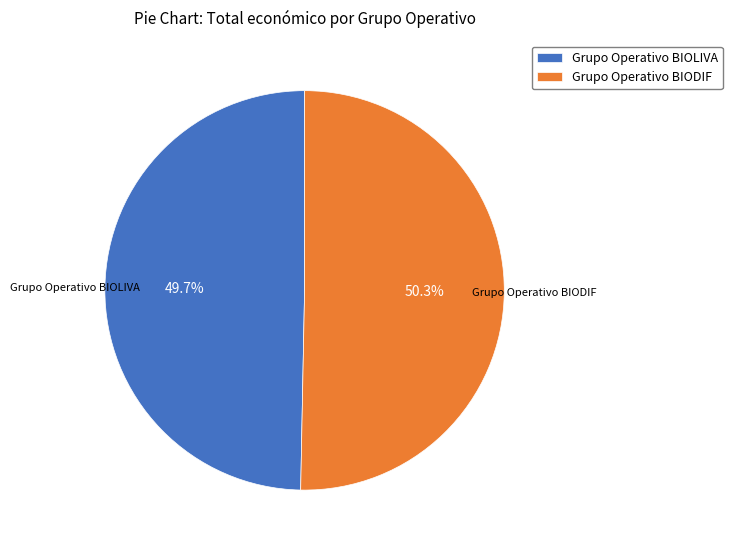

Combined, do Grupo Operativo BIOLIVA and Grupo Operativo BIODIF account for over 50%?

Yes